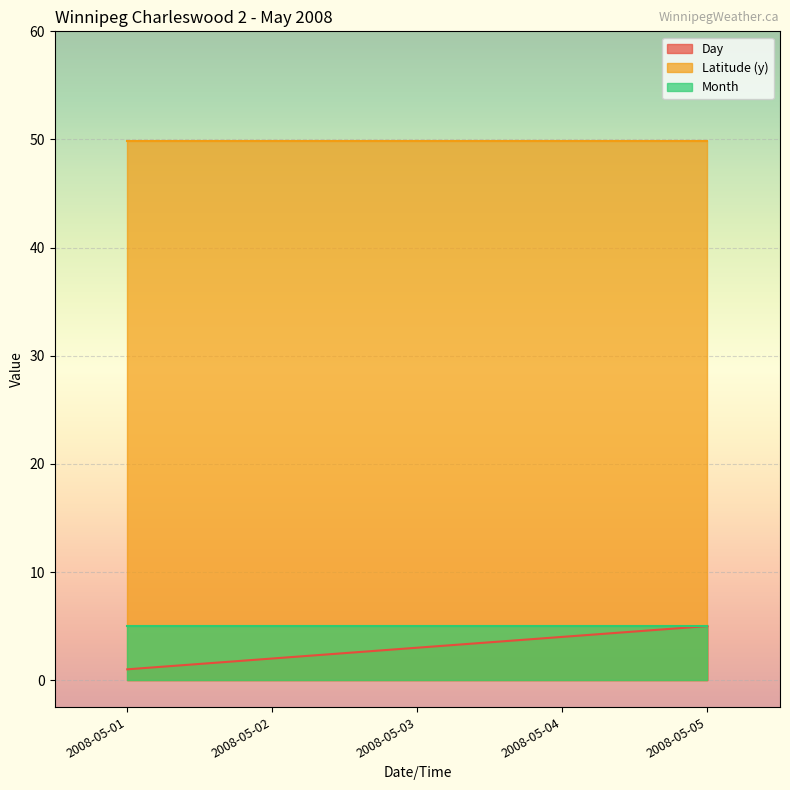

Which category has the highest value in the Month series?

2008-05-01